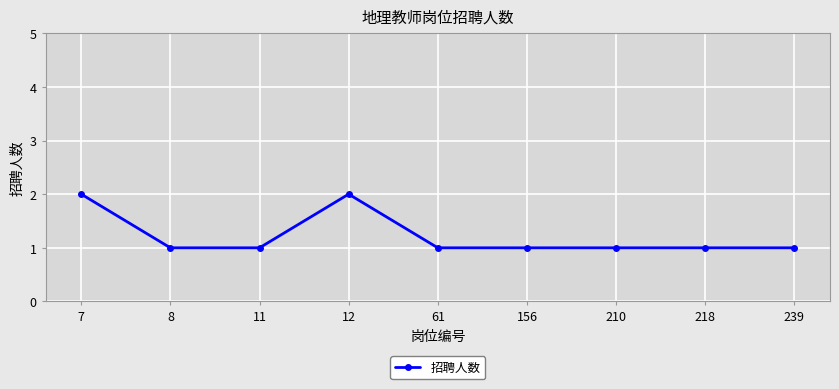

Between 8 and 7, which is larger?

7